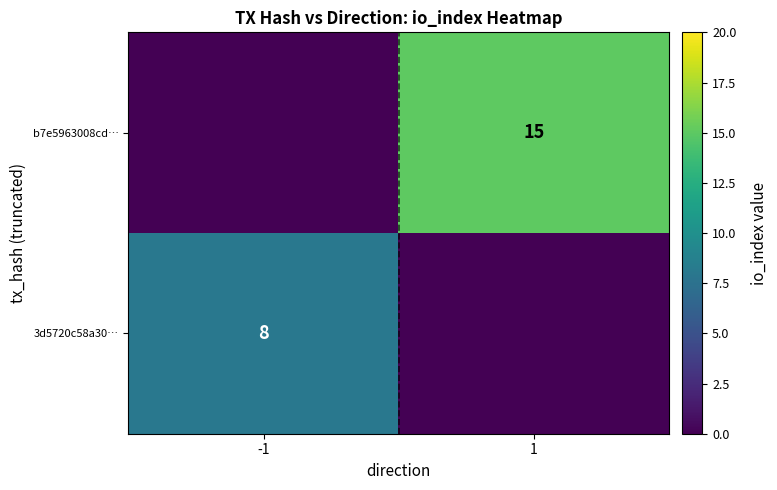

Count the number of data series in this chart.

2